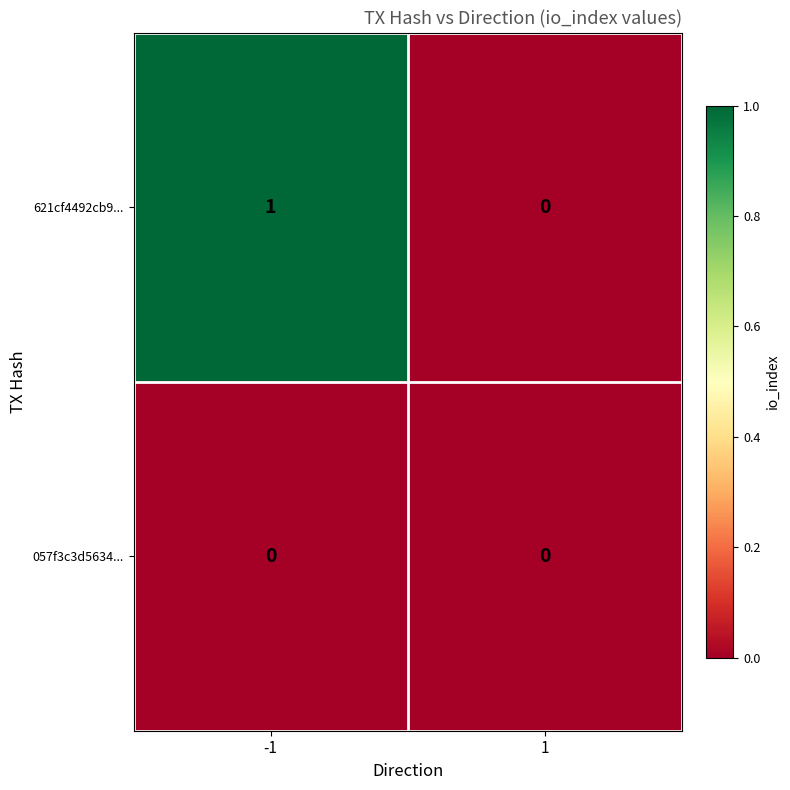

True or false: 621cf4492cb9... has a value of -1 at 1.

False